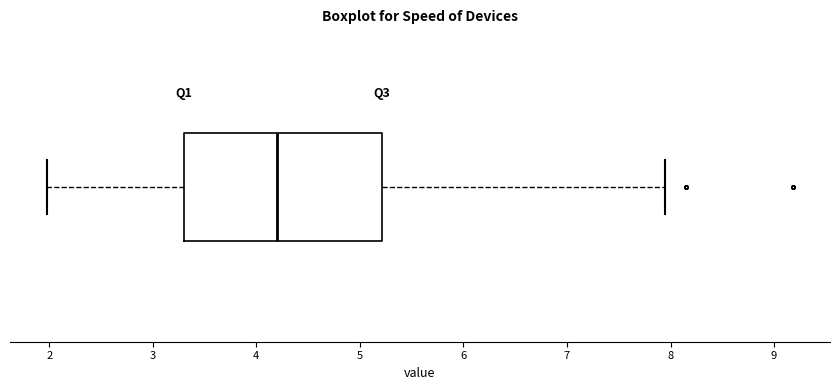

Read this box plot against the x-axis: the position of the median line, the range covered by the box, and the ends of both whiskers. The values are not printed on the chart, so give them approximately, as read against the axis.

median 4.2, box 3.3 to 5.2, whiskers 2.0 to 8.0